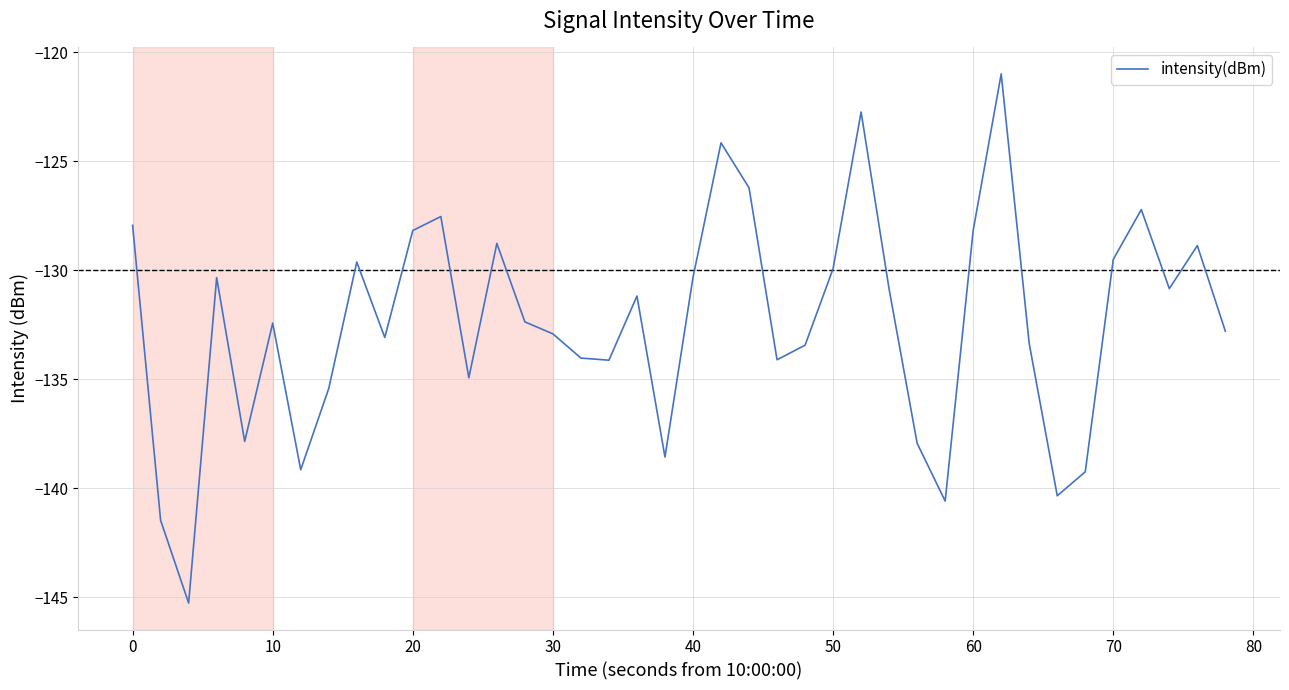

What is the difference between the maximum and minimum values?

24.3